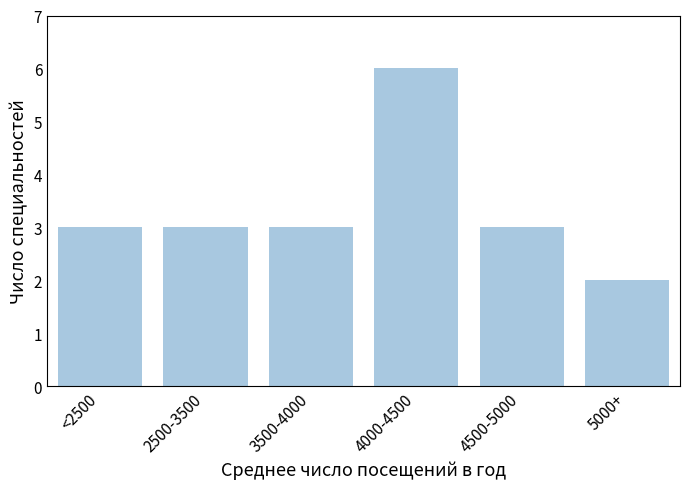

What is the value of the 5th bar from the left?

3